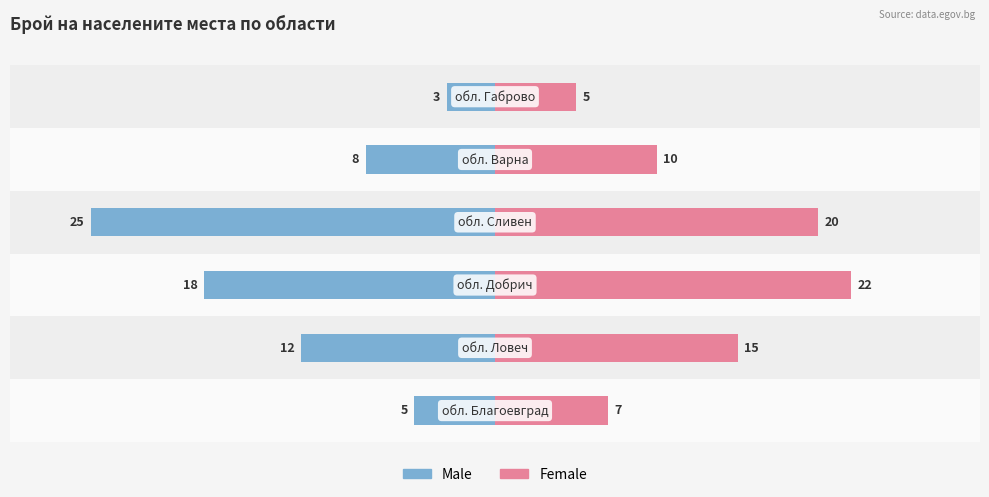

Is the value of Female at 5 greater than the value of Male at 2?

Yes